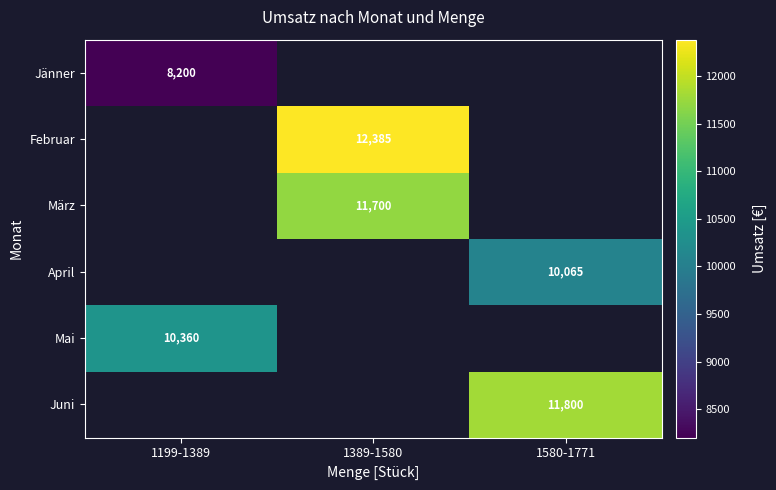

The April series shows 6109 at 1580-1771. True or false?

False